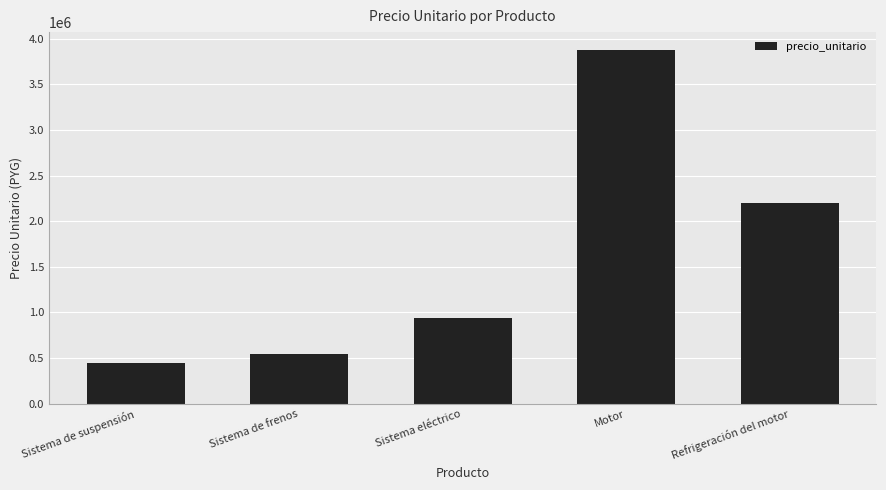

How many values are below 936000?

2